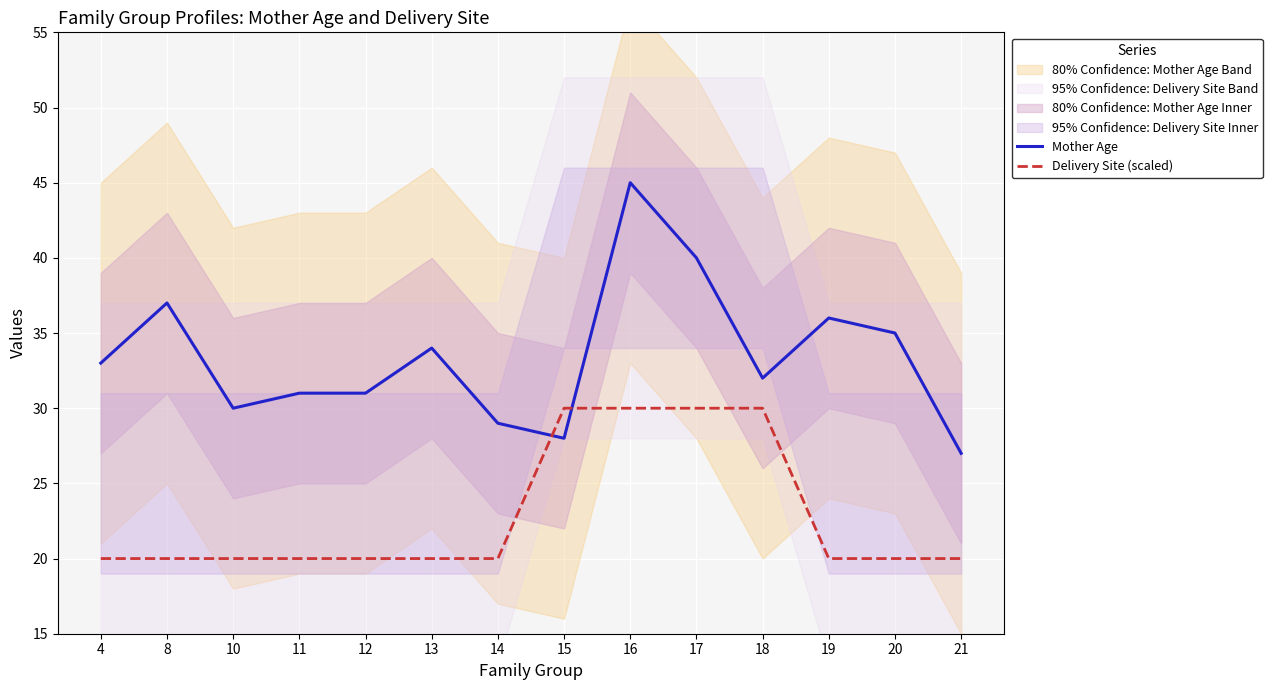

Which series has the largest range (max minus min)?

Mother Age